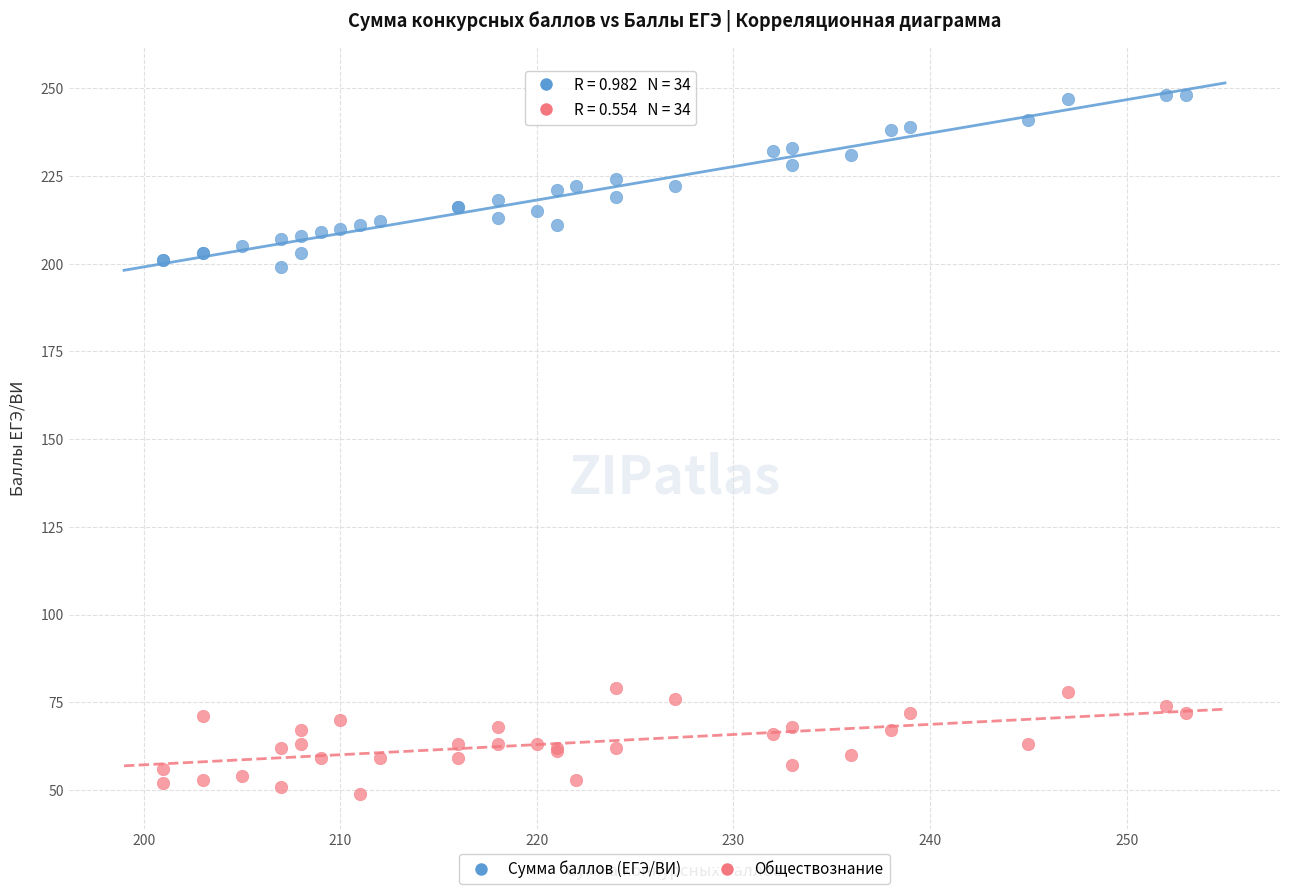

What are all the series names shown in the legend?

Сумма баллов (ЕГЭ/ВИ), Обществознание